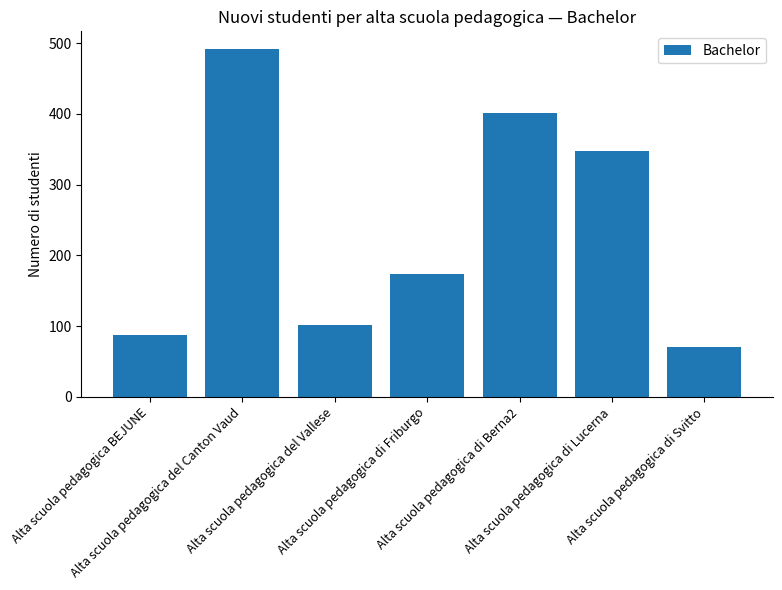

Approximately how many times larger is the value at Alta scuola pedagogica del Vallese compared to Alta scuola pedagogica di Lucerna?

0.3